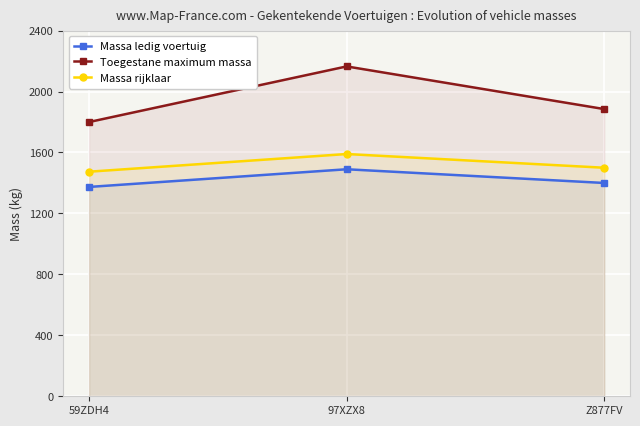

What position from the left is 97XZX8?

2